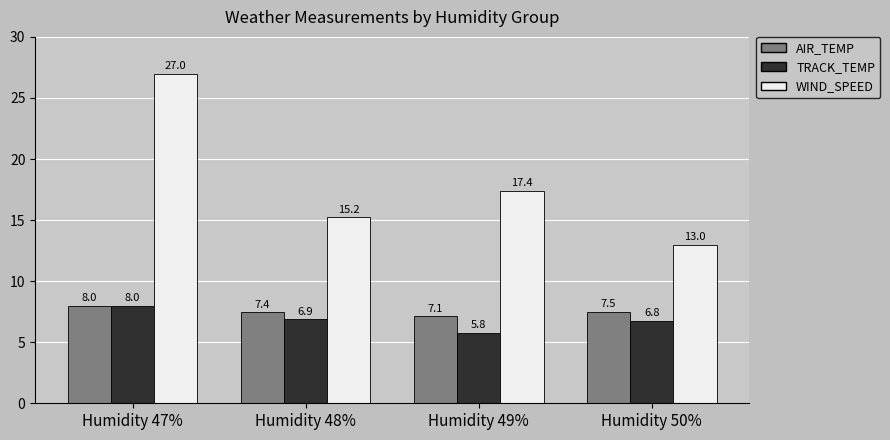

What is the spread (max minus min) of values at Humidity 48%?

8.3